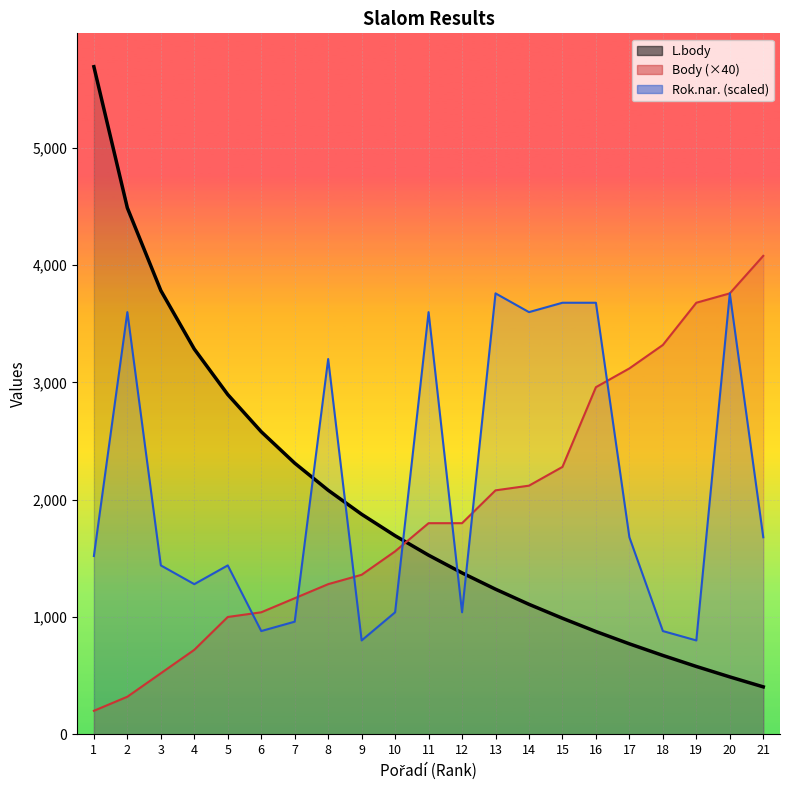

List the labels in order of L.body value, largest first.

1, 2, 3, 4, 5, 6, 7, 8, 9, 10, 11, 12, 13, 14, 15, 16, 17, 18, 19, 20, 21